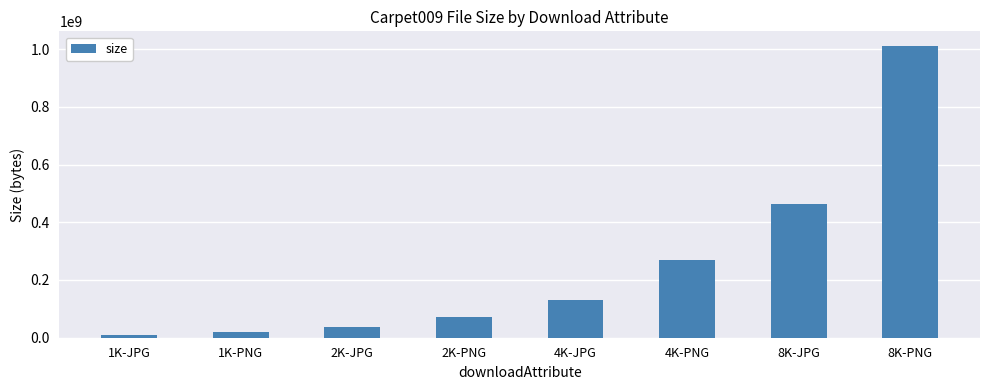

What is the change in value from 1K-JPG to 1K-PNG?

+8925342